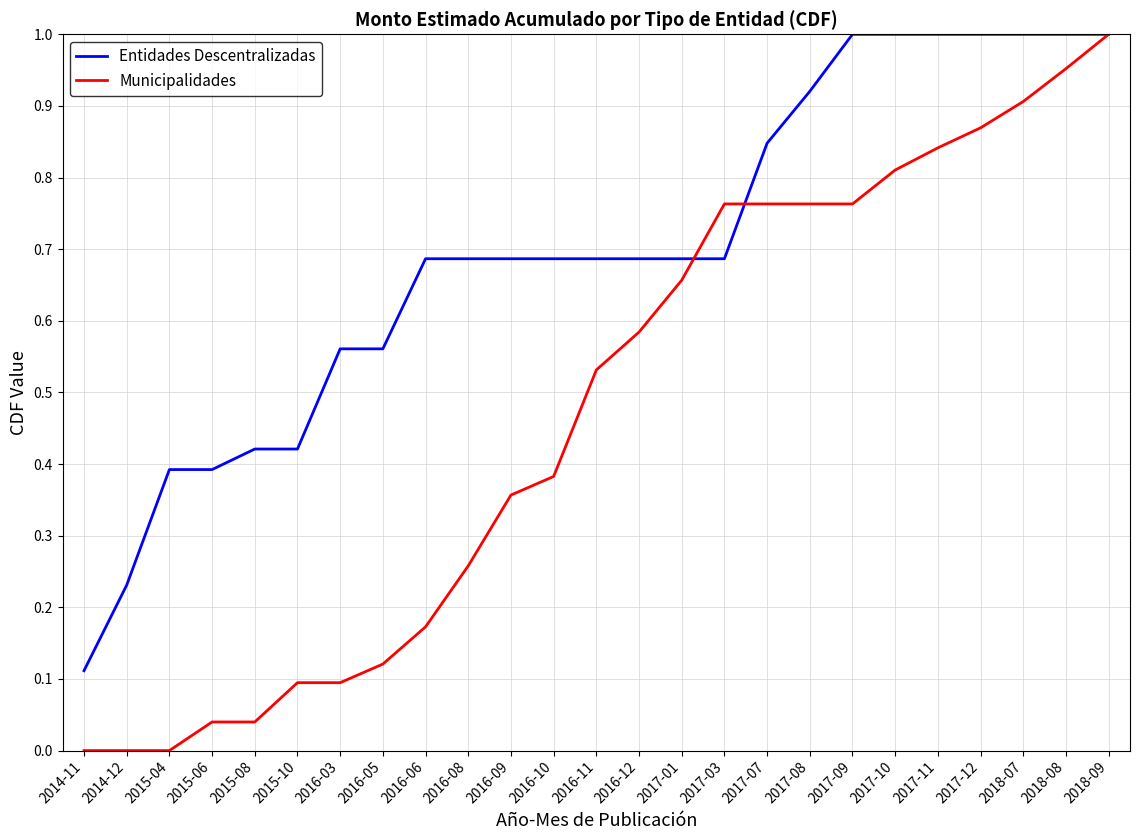

Which series has the widest spread of values?

Municipalidades